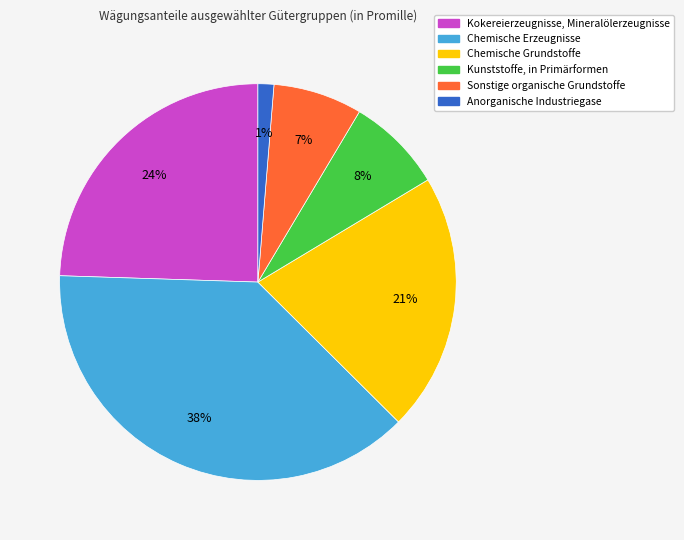

True or false: Chemische Erzeugnisse accounts for 30% of the total.

False